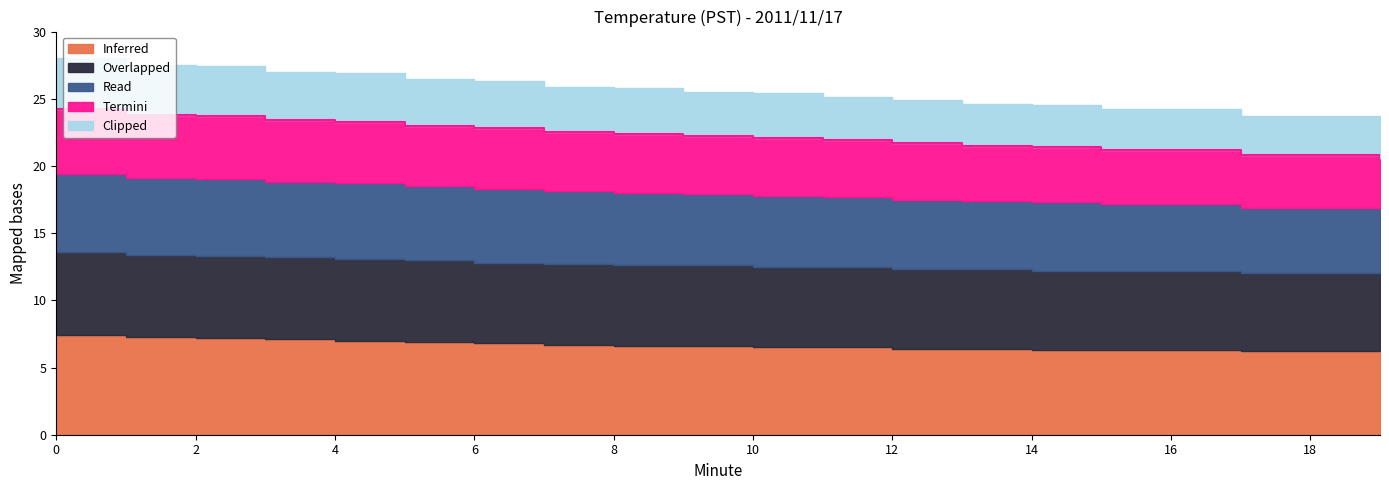

Reading left to right, transcribe all the data shown in this chart.

Inferred: 0=7.4	1=7.3	2=7.2	3=7.1	4=7.0	5=6.9	6=6.8	7=6.7	8=6.6	9=6.6	10=6.5	11=6.5	12=6.4	13=6.4	14=6.3	15=6.3	16=6.3	17=6.2	18=6.2	19=6.2
Overlapped: 0=6.2	1=6.1	2=6.1	3=6.1	4=6.1	5=6.1	6=6.0	7=6.0	8=6.0	9=6.0	10=6.0	11=6.0	12=5.9	13=5.9	14=5.9	15=5.9	16=5.9	17=5.8	18=5.8	19=5.8
Read: 0=5.8	1=5.7	2=5.7	3=5.6	4=5.6	5=5.5	6=5.5	7=5.4	8=5.4	9=5.3	10=5.3	11=5.2	12=5.2	13=5.1	14=5.1	15=5.0	16=5.0	17=4.9	18=4.9	19=4.8
Termini: 0=4.8	1=4.7	2=4.7	3=4.6	4=4.6	5=4.5	6=4.5	7=4.4	8=4.4	9=4.3	10=4.3	11=4.2	12=4.2	13=4.1	14=4.1	15=4.0	16=4.0	17=3.9	18=3.9	19=3.8
Clipped: 0=3.8	1=3.7	2=3.7	3=3.6	4=3.6	5=3.5	6=3.5	7=3.4	8=3.4	9=3.3	10=3.3	11=3.2	12=3.2	13=3.1	14=3.1	15=3.0	16=3.0	17=2.9	18=2.9	19=2.8